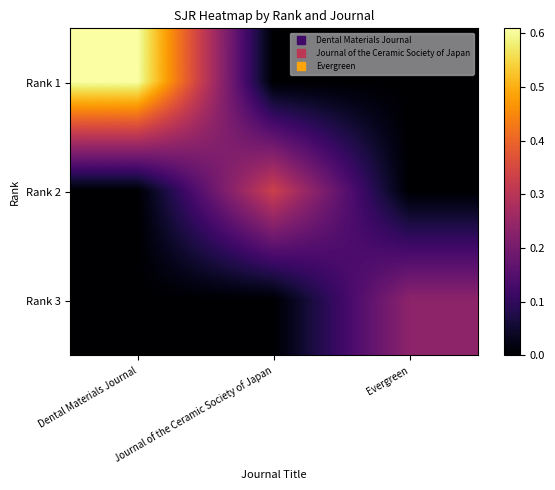

Which has a higher value, Journal of the Ceramic Society of Japan or Evergreen?

Journal of the Ceramic Society of Japan